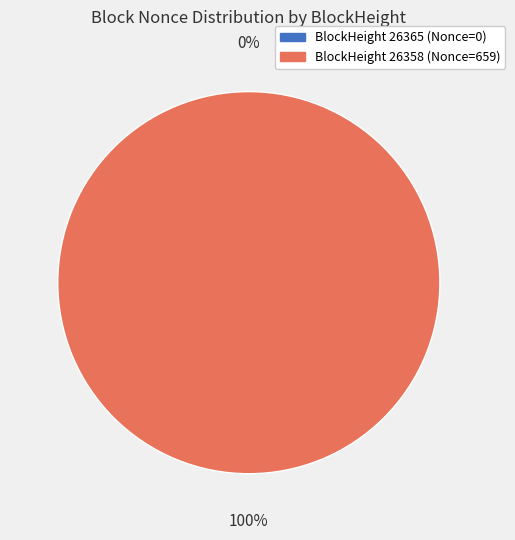

Is there a majority slice in this chart?

Yes